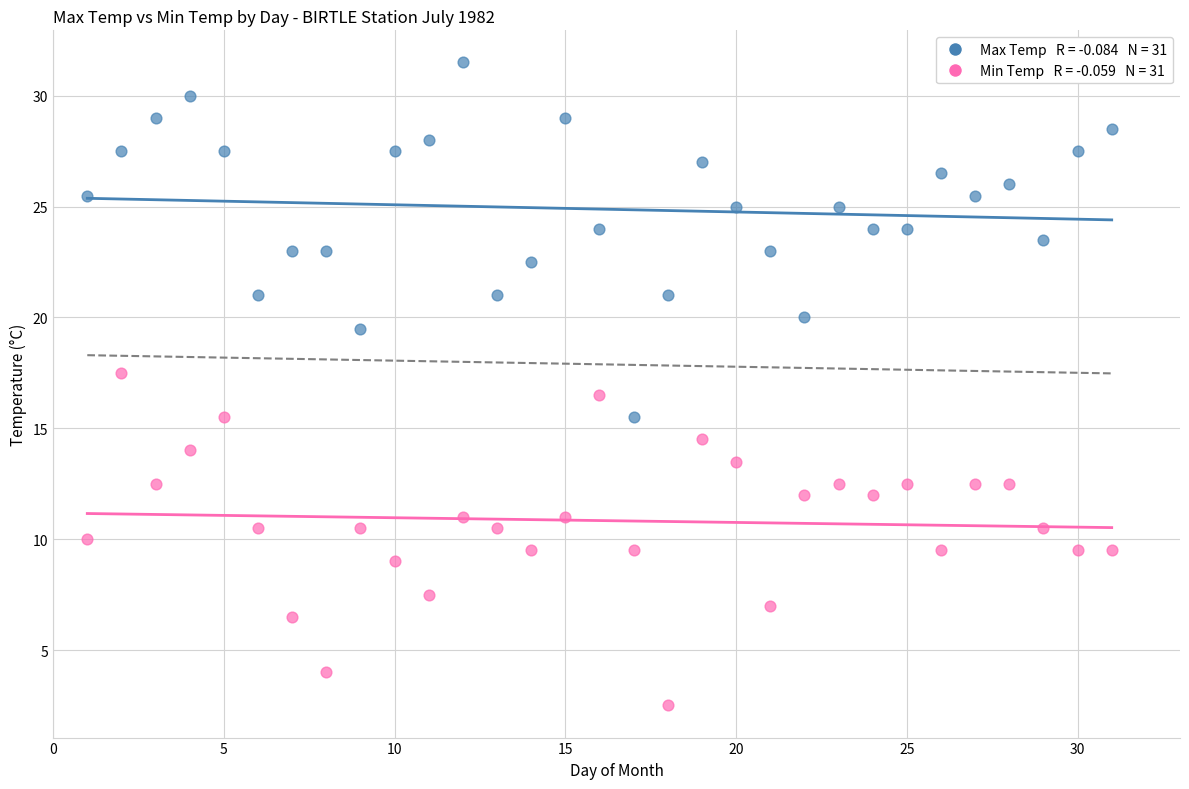

Across all data points, what is the range of X values (max minus min)?

30.0